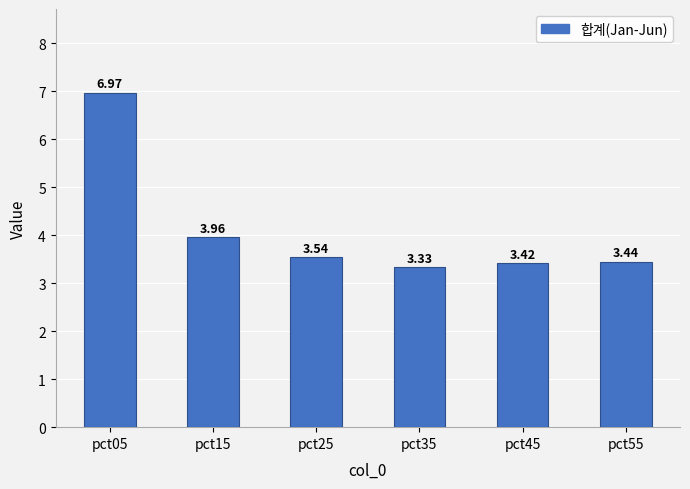

How many data points does each series have?

6